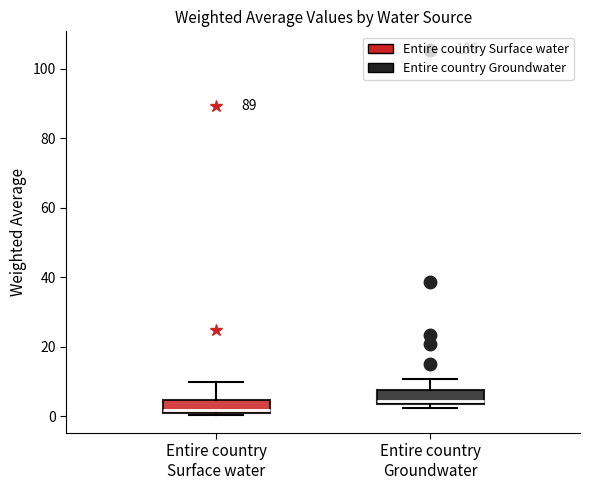

Reading left to right, transcribe this box plot: for each box, give where its median line is, the range the box spans, and where its two whiskers end, as read against the y-axis. The values are not printed on the chart, so give them approximately, as read against the axis.

Entire country Surface water: median 2 (just above the box's lower edge), box 2 to 4, whiskers 0 to 10
Entire country Groundwater: median 4 (just above the box's lower edge), box 4 to 8, whiskers 2 to 10